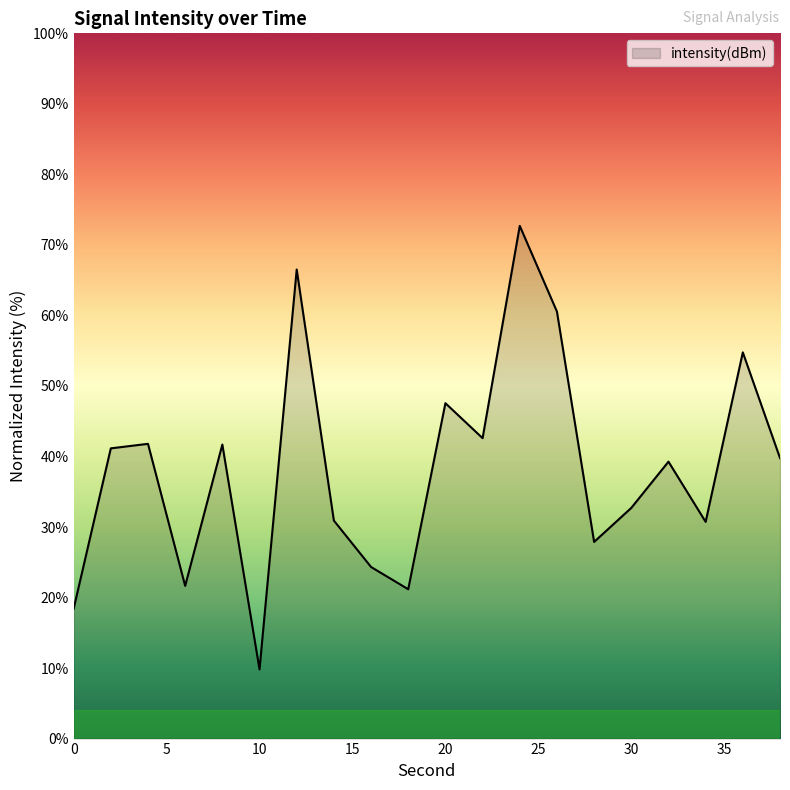

What is the difference between the maximum and minimum values?

62.9